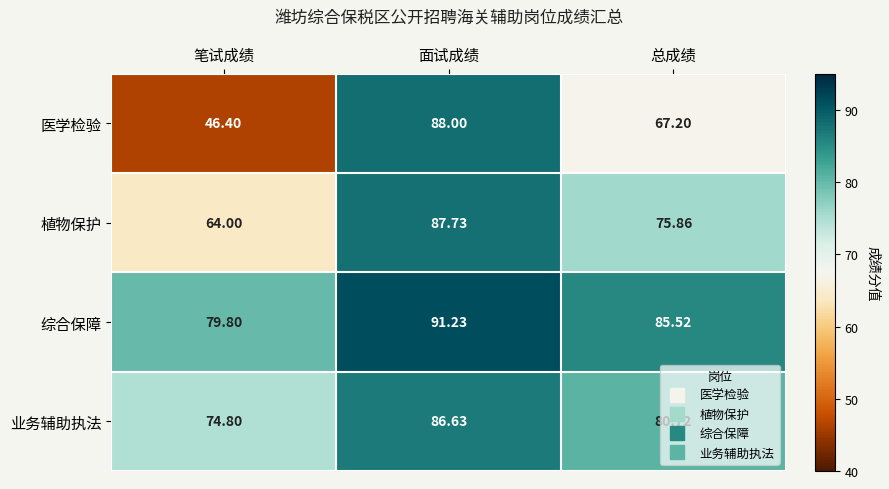

At which label is 医学检验 closest to 67?

总成绩